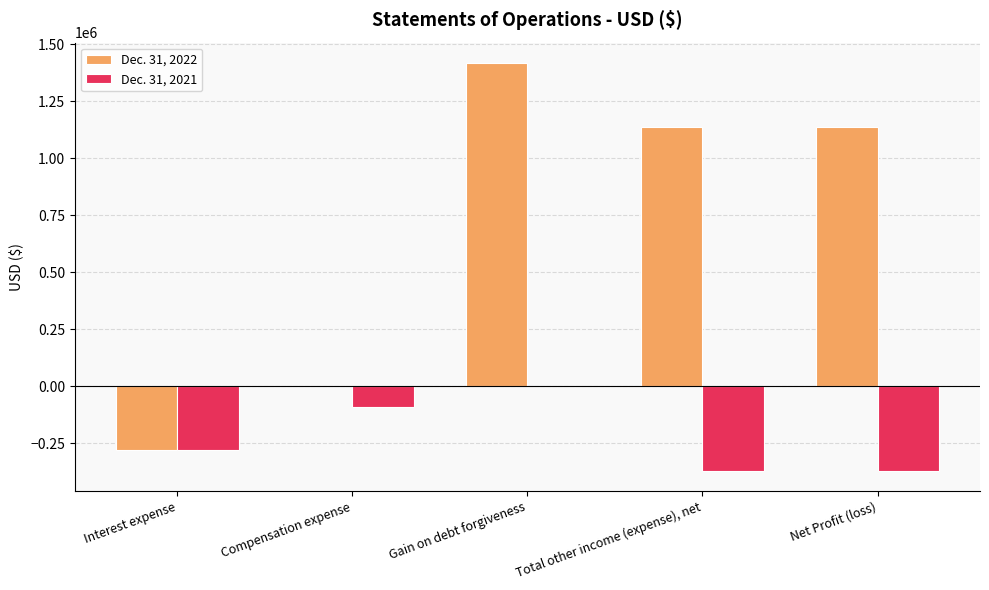

The Dec. 31, 2022 series shows -280950 at Interest expense. True or false?

True